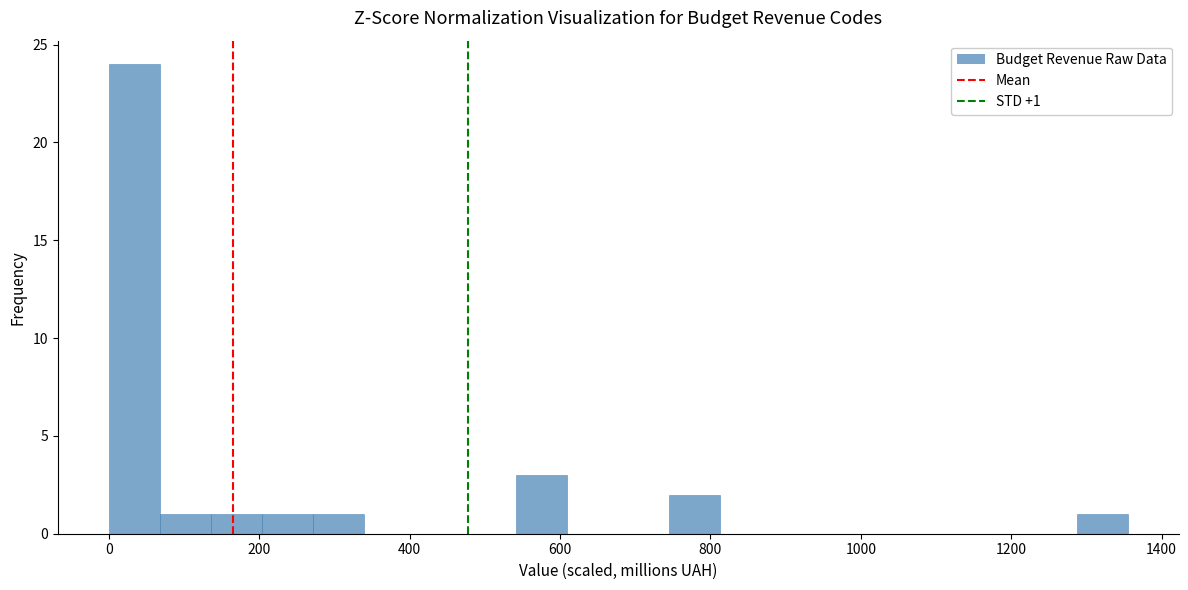

Around what value on the x-axis is the tallest bar? Give the approximate position of its centre, as read against the axis.

40